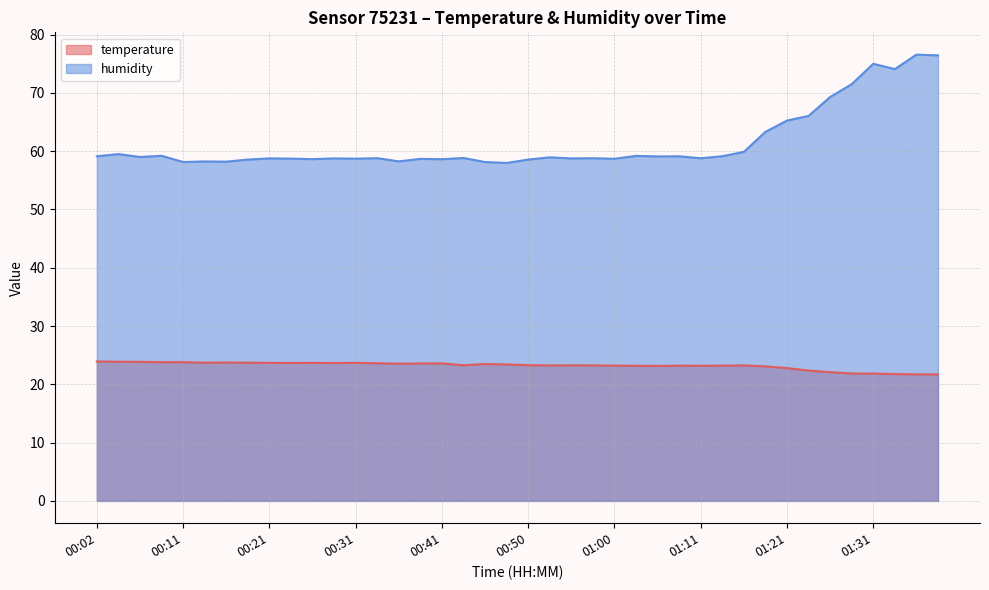

How many data points does each series have?

40